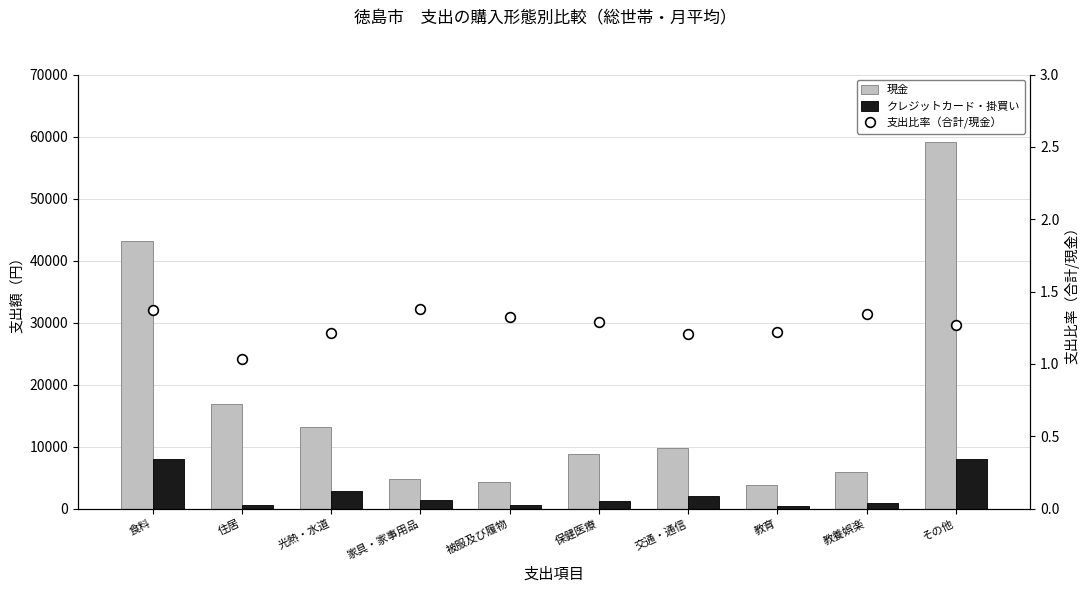

What is the label of the 4th bar from the left?

家具・家事用品